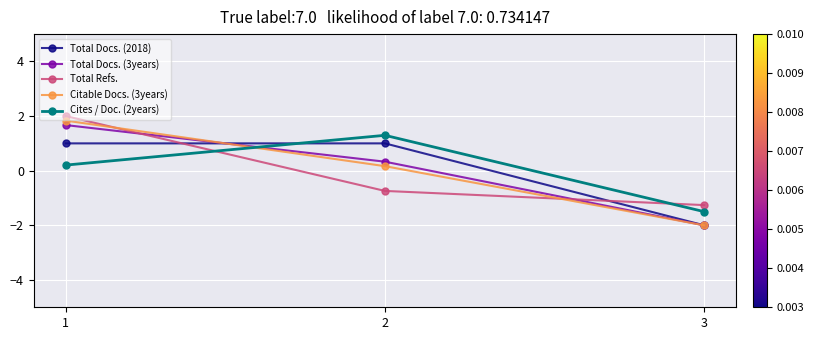

At which category is the sum across all series the highest?

1